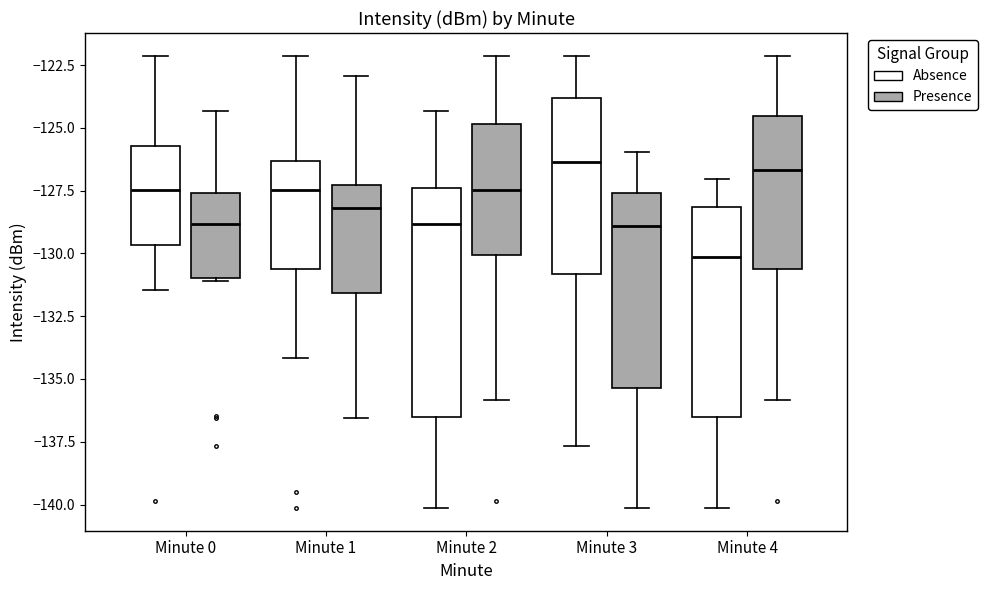

Reading left to right, read every box against the y-axis: the position of its median line, the range the box covers, and the ends of its whiskers. The values are not printed on the chart, so give them approximately, as read against the axis.

Minute 0 (Absence): median -127.5, box -129.5 to -125.5, whiskers -131.5 to -122.0
Minute 0 (Presence): median -129.0, box -131.0 to -127.5, whiskers -131.0 to -124.5
Minute 1 (Absence): median -127.5, box -130.5 to -126.5, whiskers -134.0 to -122.0
Minute 1 (Presence): median -128.0, box -131.5 to -127.5, whiskers -136.5 to -123.0
Minute 2 (Absence): median -129.0, box -136.5 to -127.5, whiskers -140.0 to -124.5
Minute 2 (Presence): median -127.5, box -130.0 to -125.0, whiskers -136.0 to -122.0
Minute 3 (Absence): median -126.5, box -131.0 to -124.0, whiskers -137.5 to -122.0
Minute 3 (Presence): median -129.0, box -135.5 to -127.5, whiskers -140.0 to -126.0
Minute 4 (Absence): median -130.0, box -136.5 to -128.0, whiskers -140.0 to -127.0
Minute 4 (Presence): median -126.5, box -130.5 to -124.5, whiskers -136.0 to -122.0